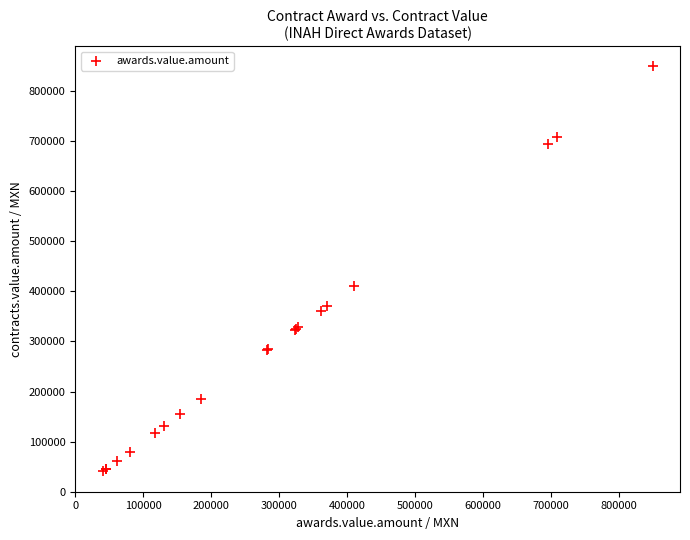

What Y value in the scatter plot is closest to 444856?

410541.7